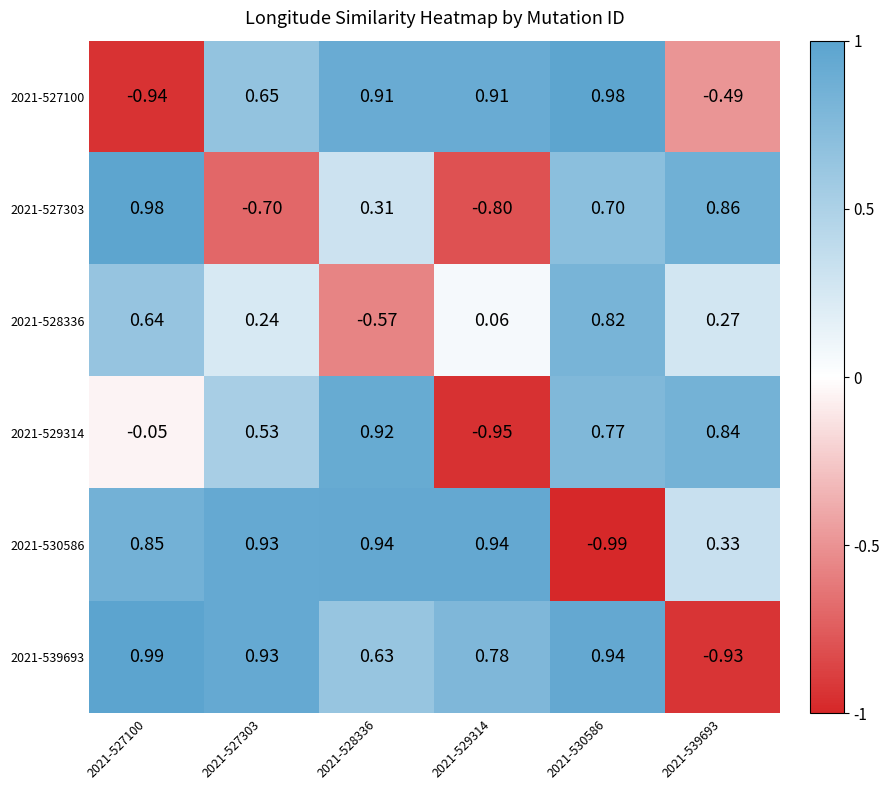

Which series has the largest total across all categories?

2021-539693